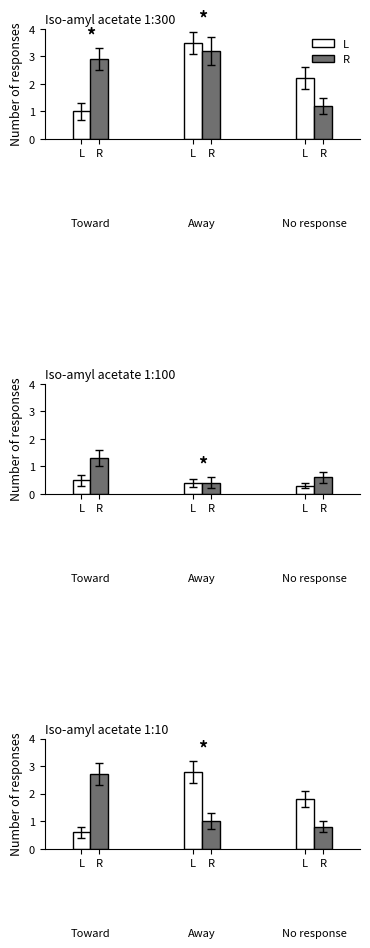

Which series has the widest spread of values?

L